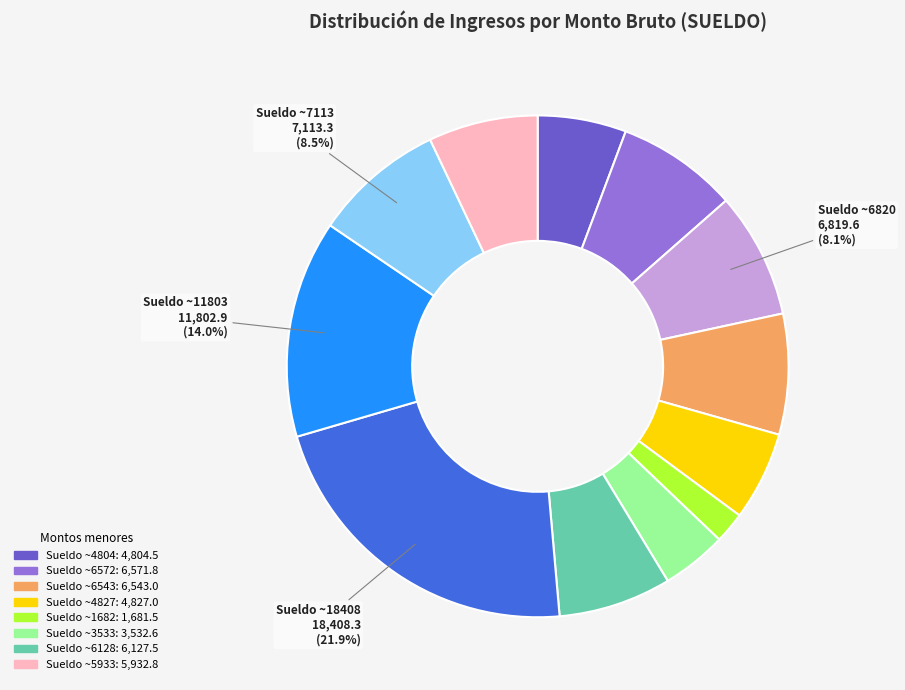

Does any single category account for the majority?

No